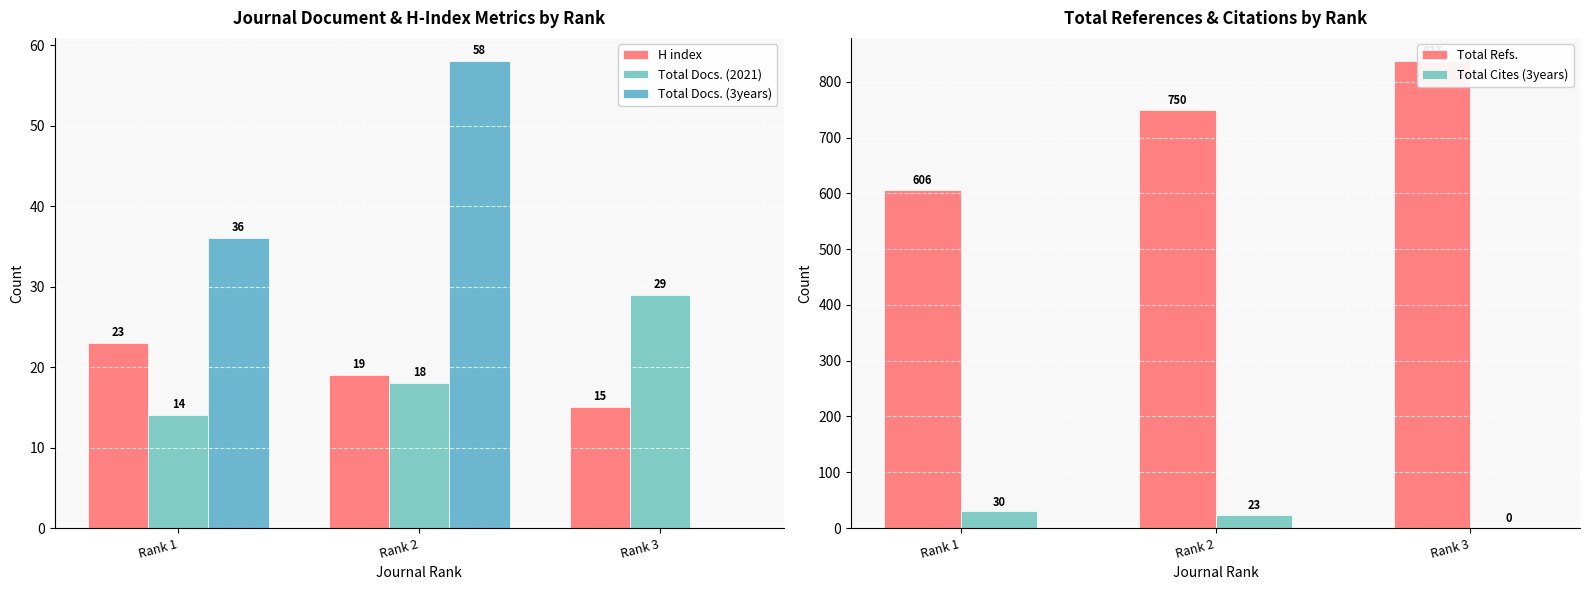

At which category is the sum across all series the highest?

Rank 3